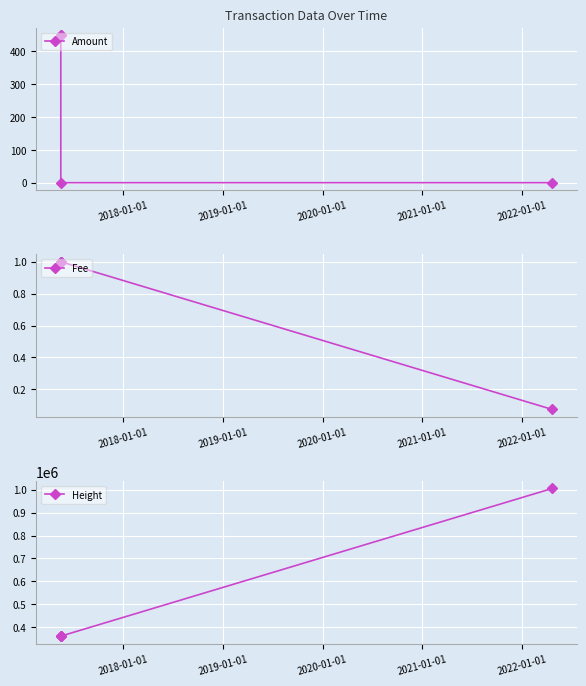

What is the value of the Amount point at the 1st from the left?

450.0